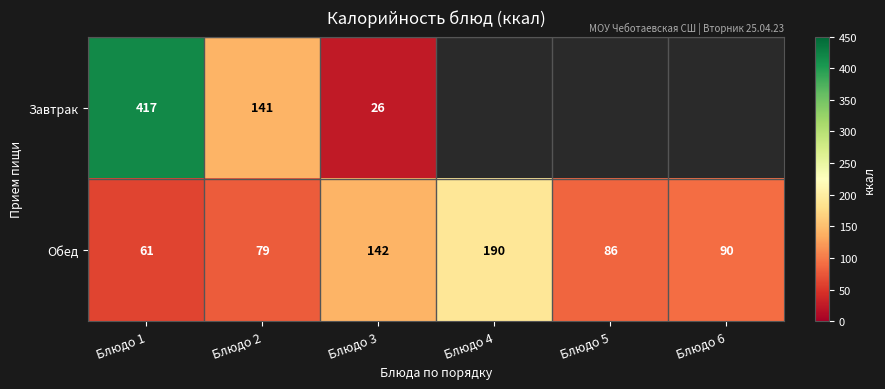

What is the difference between the highest and lowest values at Блюдо 1?

356